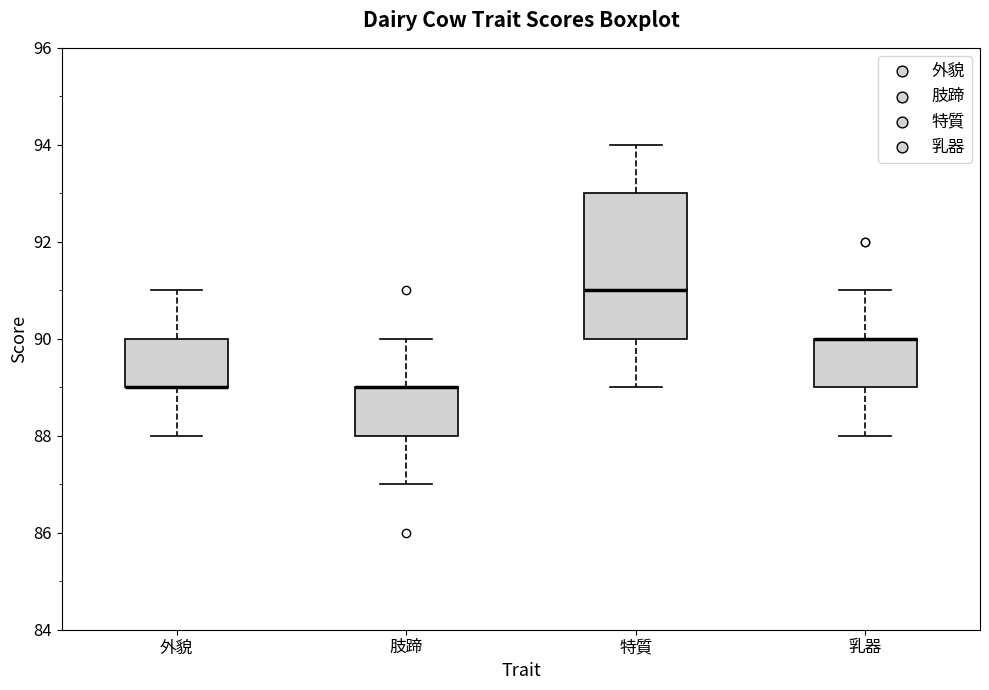

Which box is the tallest, from its lower edge to its upper edge?

特質